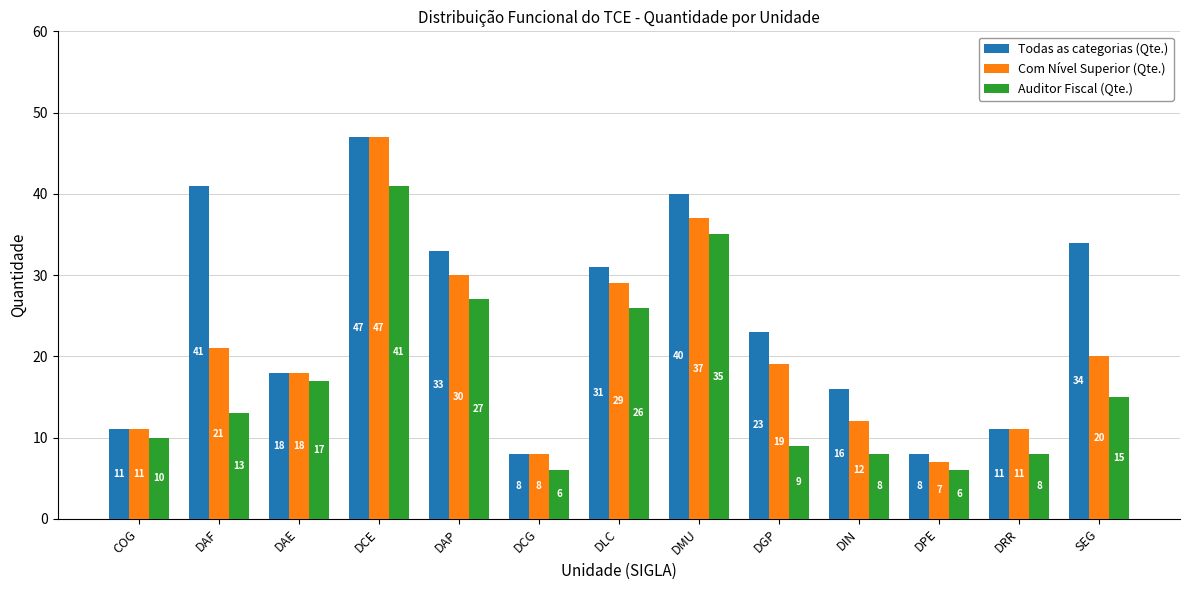

The value of Com Nível Superior (Qte.) at DCG is 13. True or false?

False